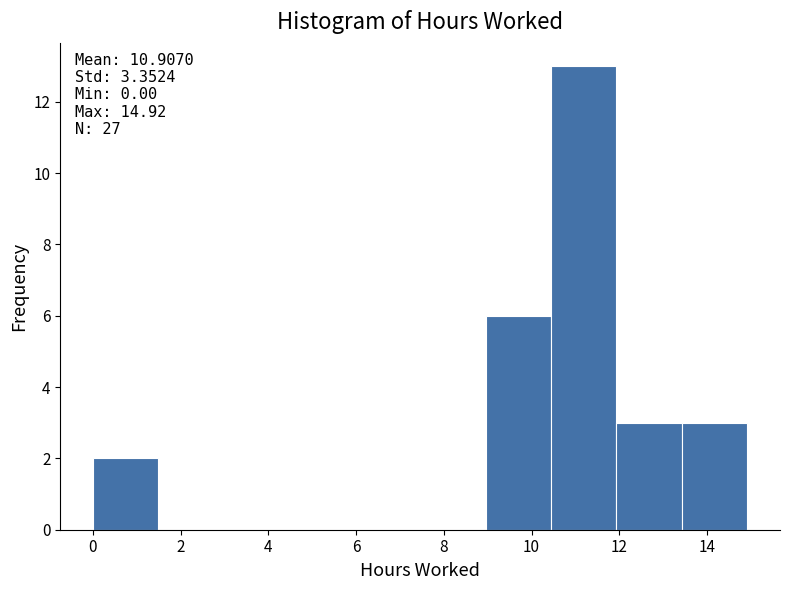

Over which range of the x-axis is the bar tallest?

10.4 to 12.0